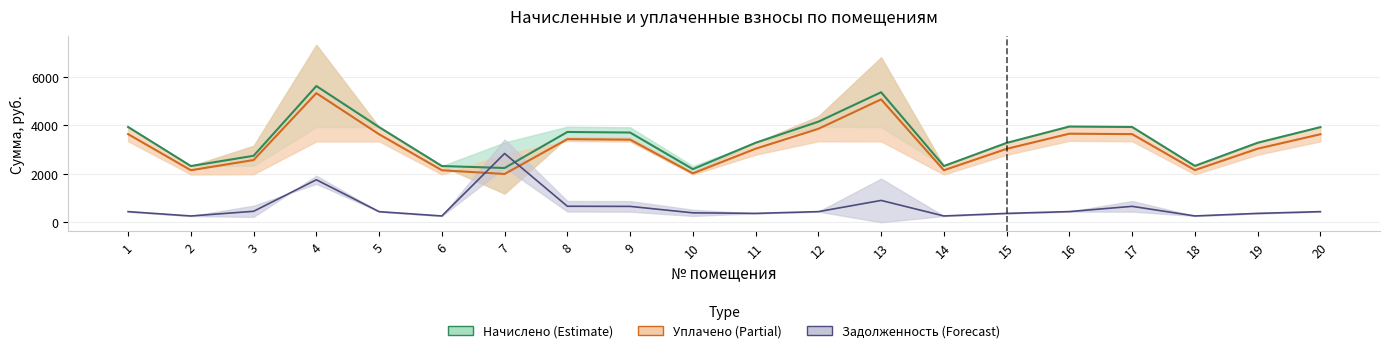

Is the value of Задолженность at 11 greater than the value of Уплачено at 8?

No